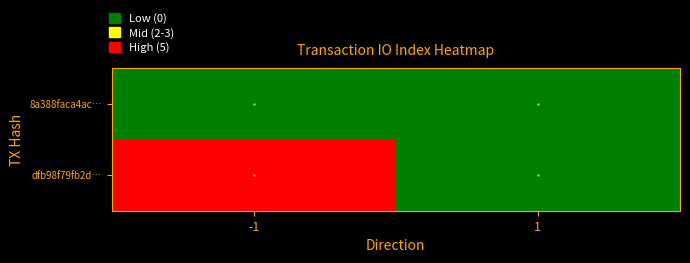

Rank the series by their maximum value, from highest to lowest.

dfb98f79fb2d…, 8a388faca4ac…